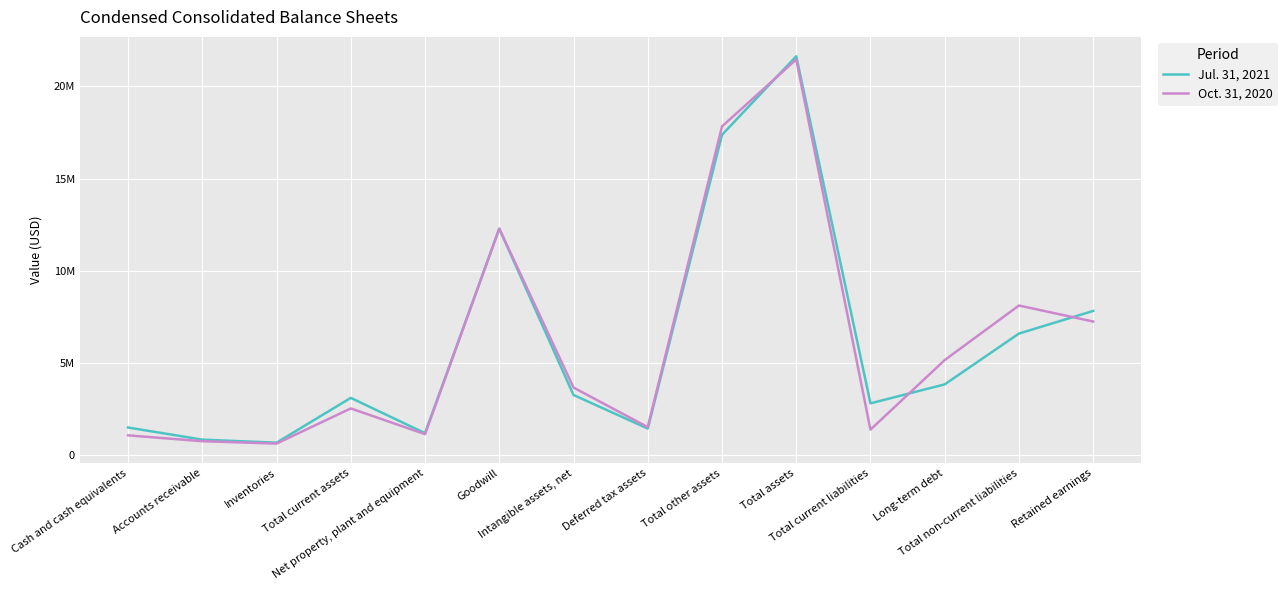

What is the value of the Jul. 31, 2021 point at the 7th from the left?

3248802